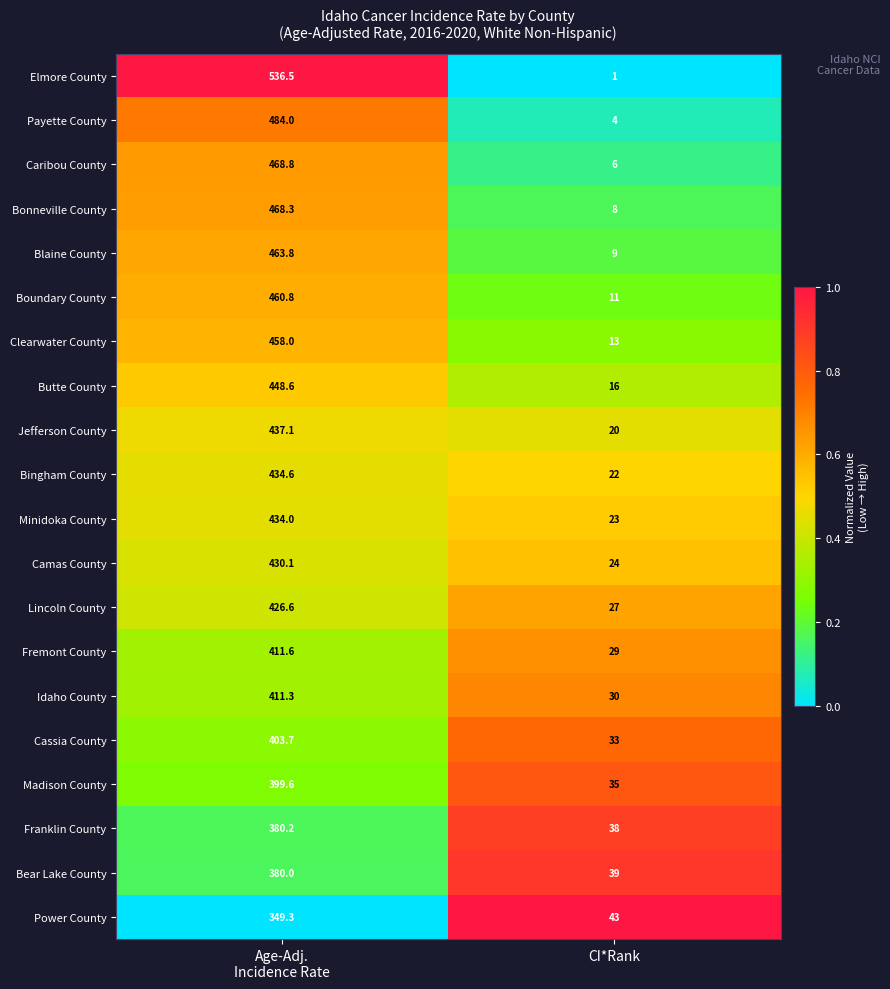

The value of Boundary County at CI*Rank is 3.0. True or false?

False